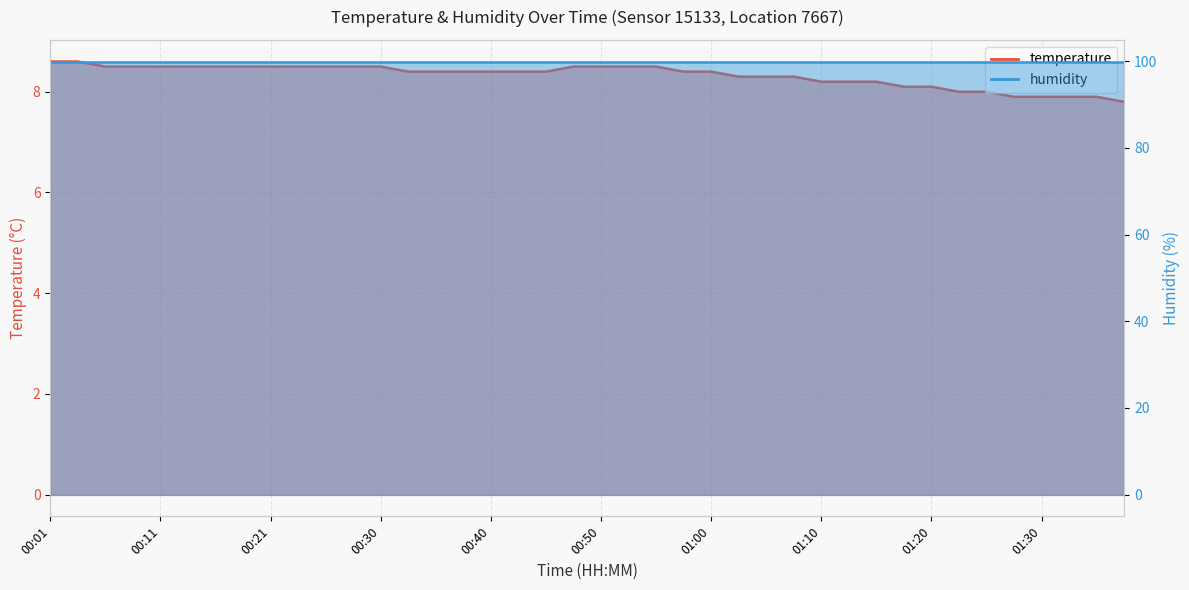

What is the label of the 30th point from the left?

01:12